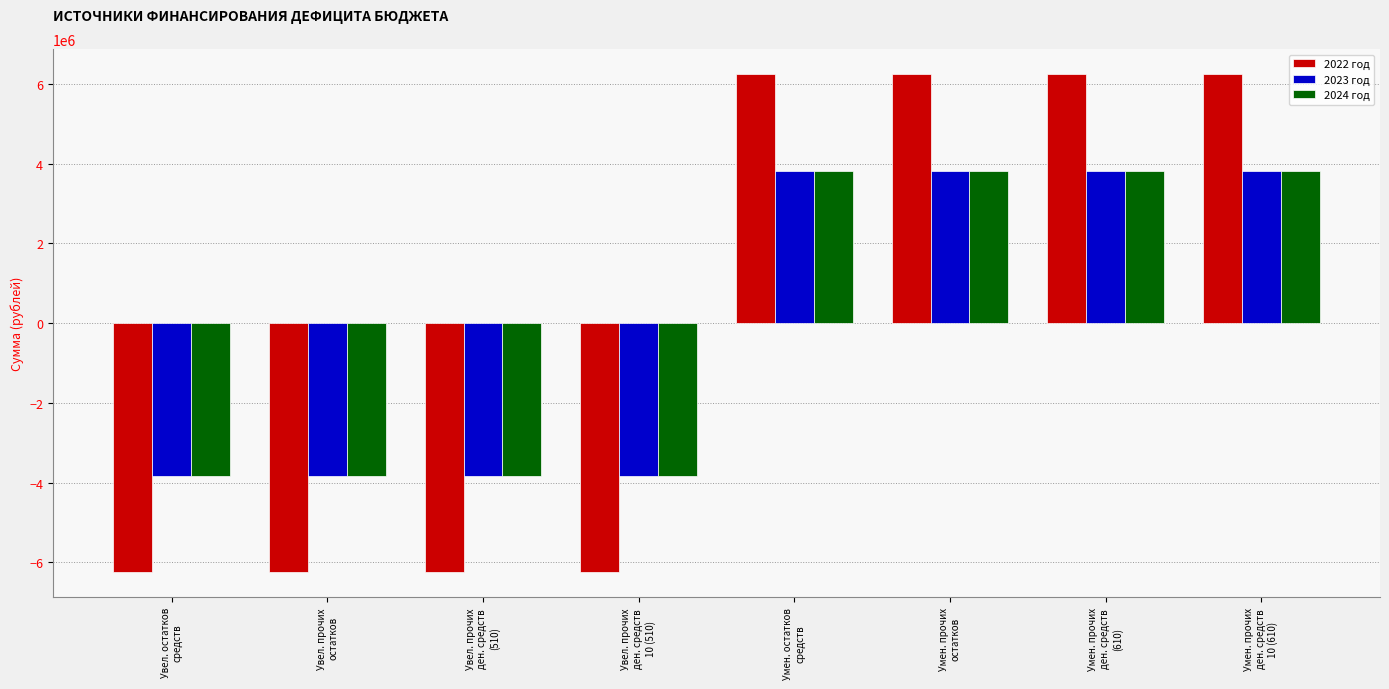

Reading left to right, list all the values displayed in this chart.

2022 год: -6251918	-6251918	-6251918	-6251918	6251918	6251918	6251918	6251918
2023 год: -3822681	-3822681	-3822681	-3822681	3822681	3822681	3822681	3822681
2024 год: -3826422	-3826422	-3826422	-3826422	3826422	3826422	3826422	3826422